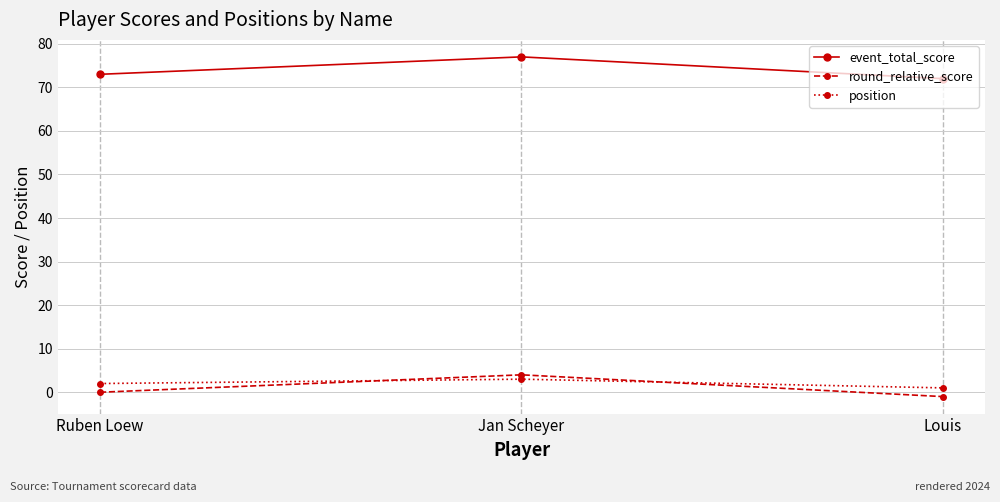

What is the label of the 3rd point from the left?

Louis